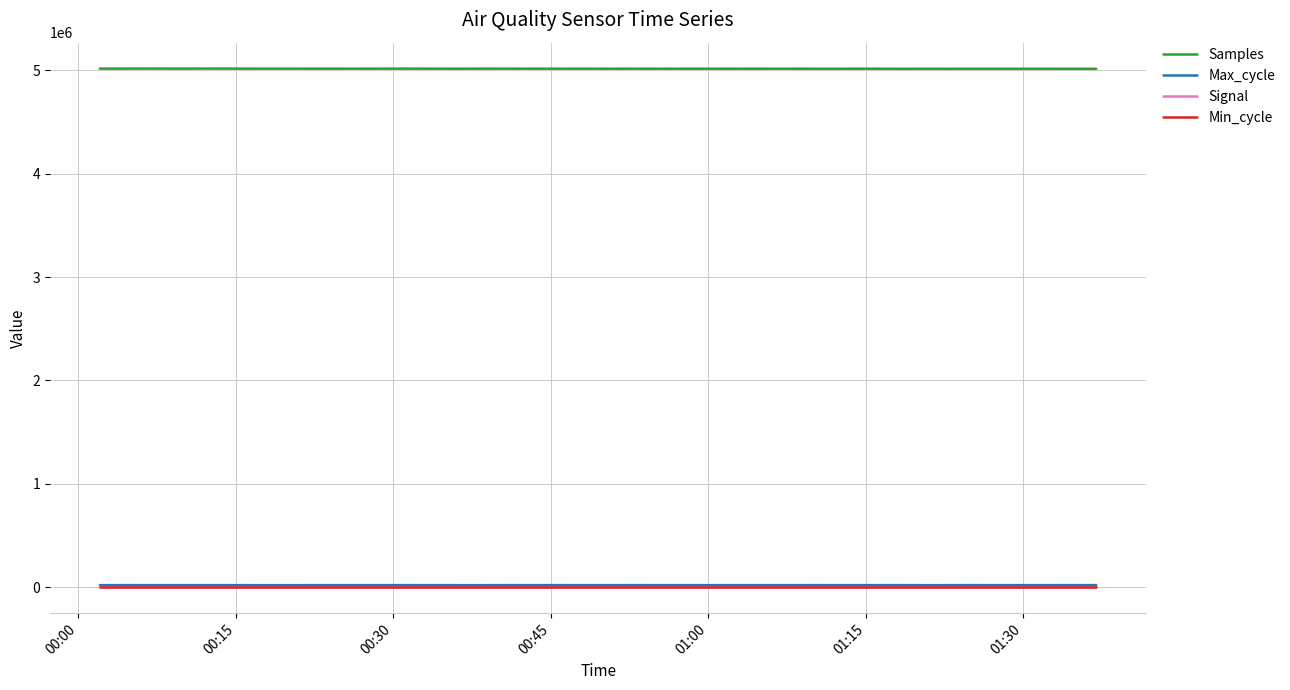

What is the greatest value displayed?

5016096